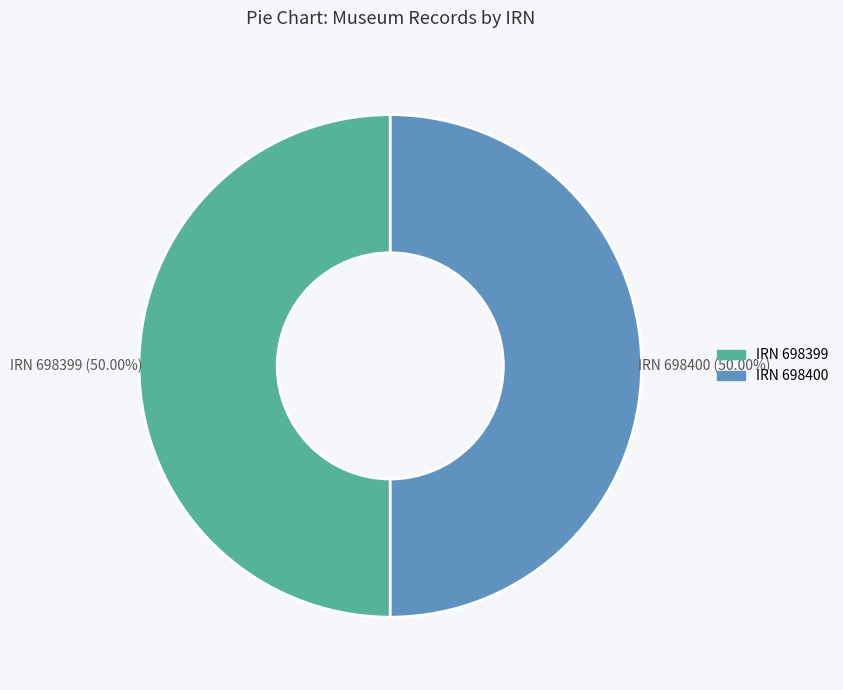

Is the sum of IRN 698399 (50.00%) and IRN 698400 (50.00%) greater than half?

Yes